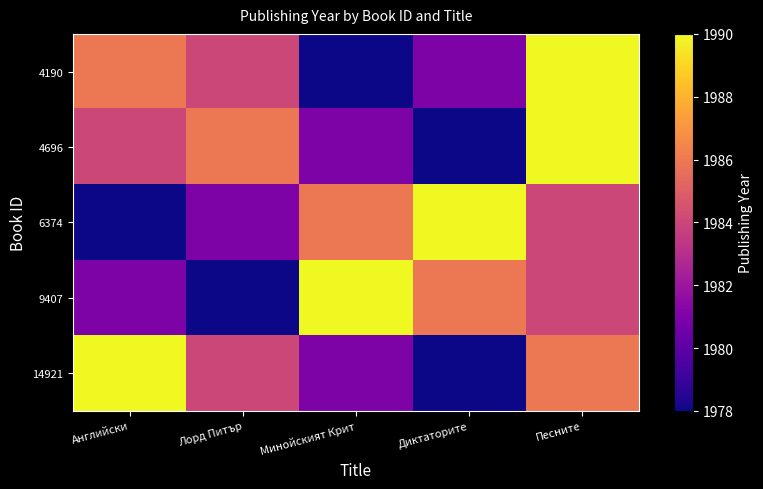

List the series in order of their peak value, lowest first.

4190, 4696, 6374, 9407, 14921